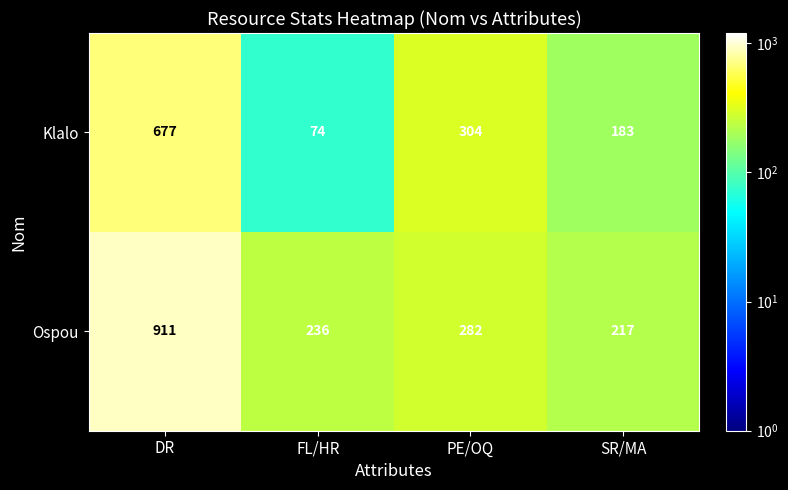

Between FL/HR and SR/MA, which series saw the biggest shift?

Klalo